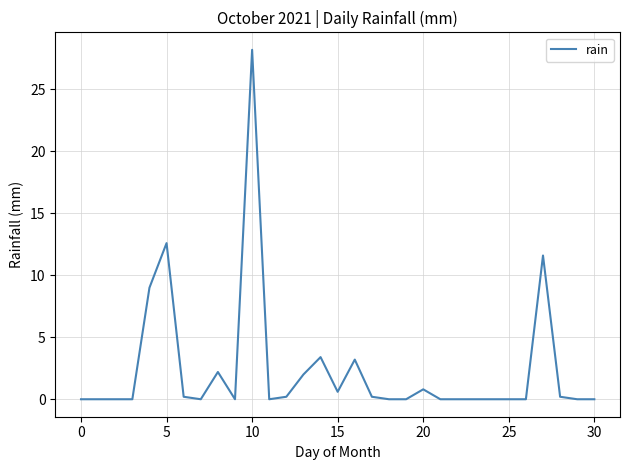

Is this an area chart (filled region under the line)?

No